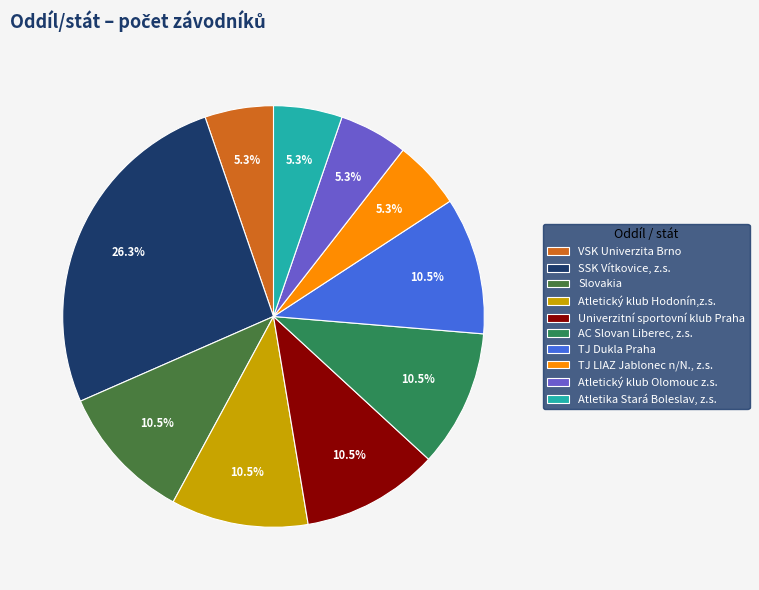

Which slice is the largest?

SSK Vítkovice, z.s.